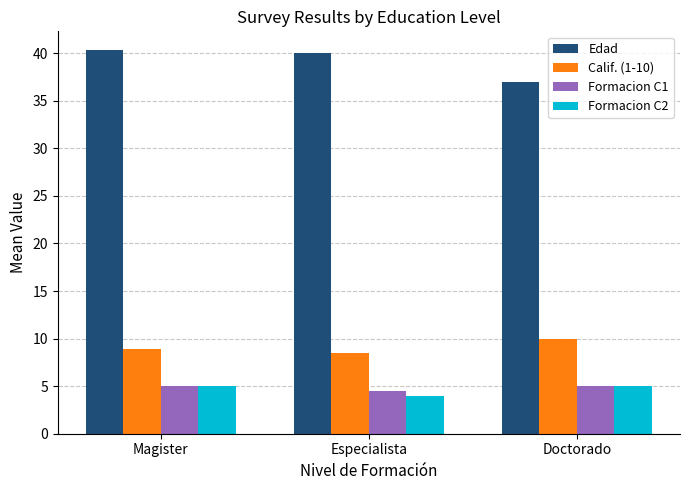

Which series has the widest spread of values?

Edad